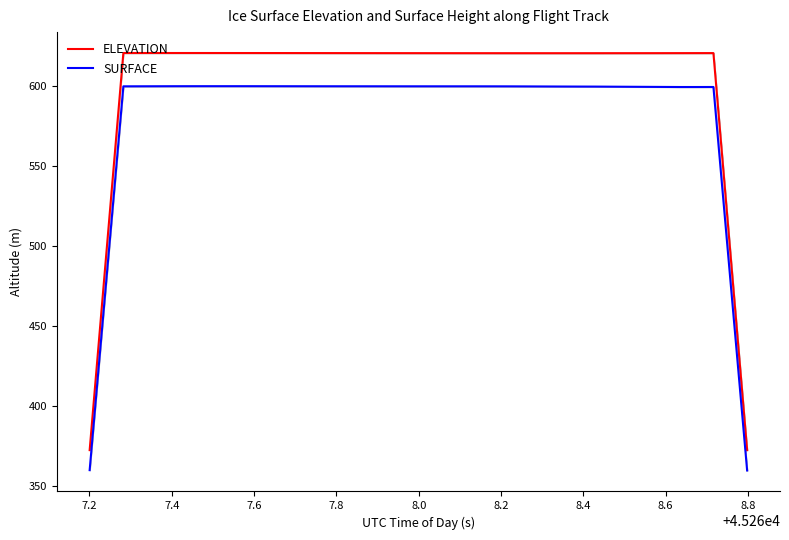

What is the maximum value for SURFACE?

600.1